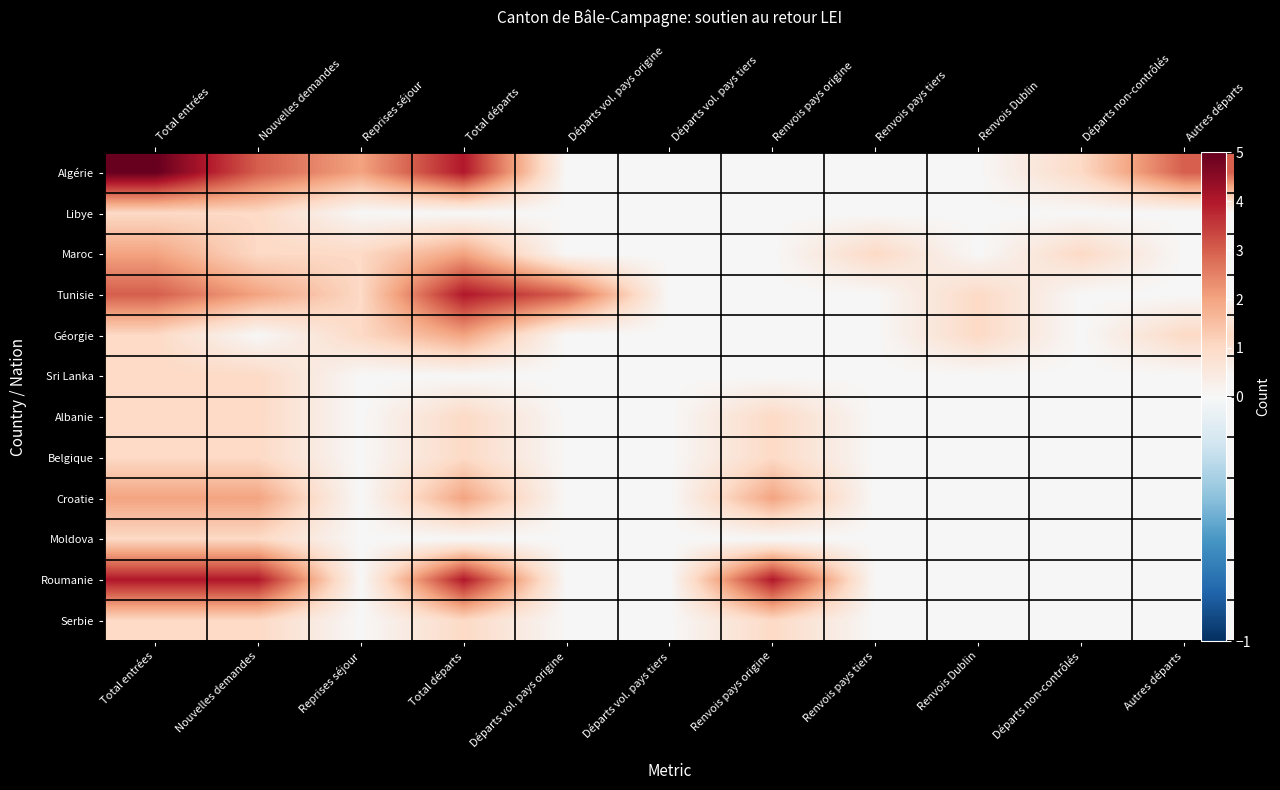

What is the difference between the maximum and second lowest values in the Tunisie series?

4